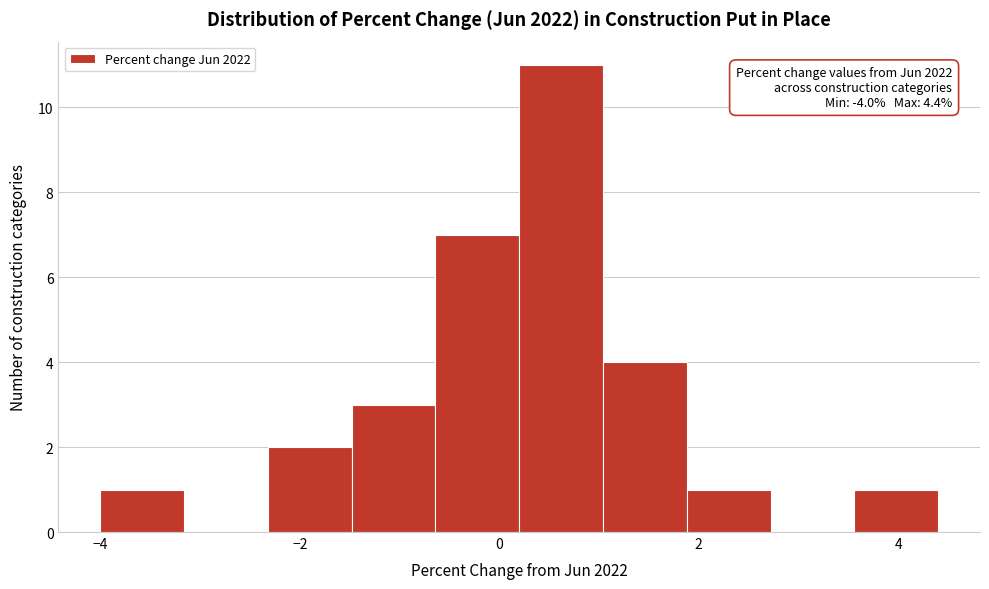

Which range on the x-axis has the tallest bar?

0.20 to 1.04